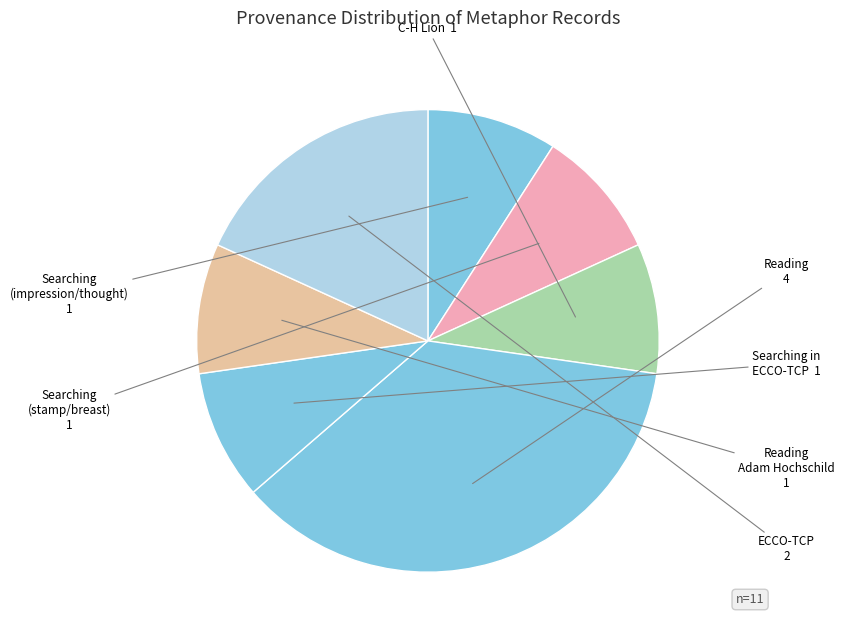

How many segments does this pie chart have?

7